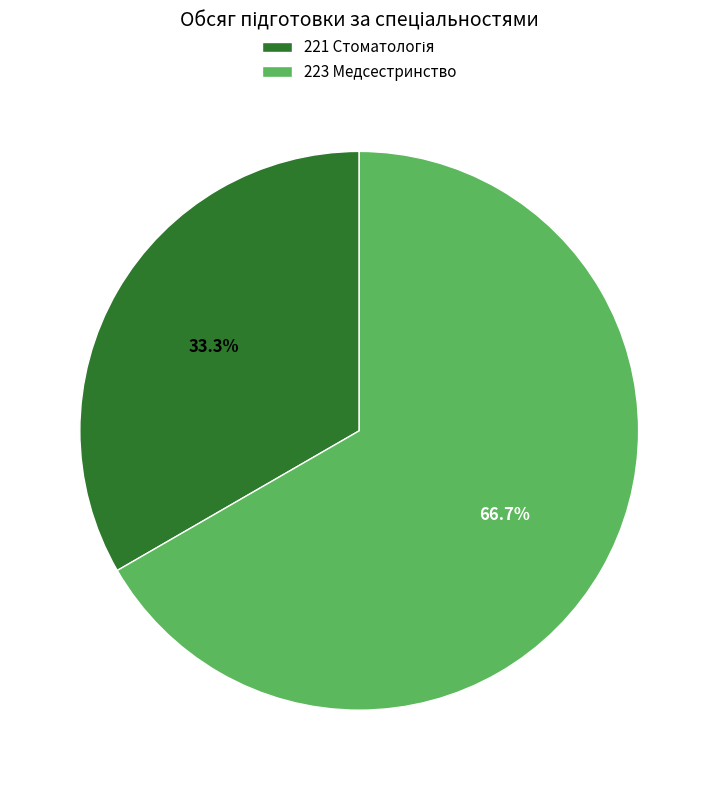

How many slices are in this pie chart?

2